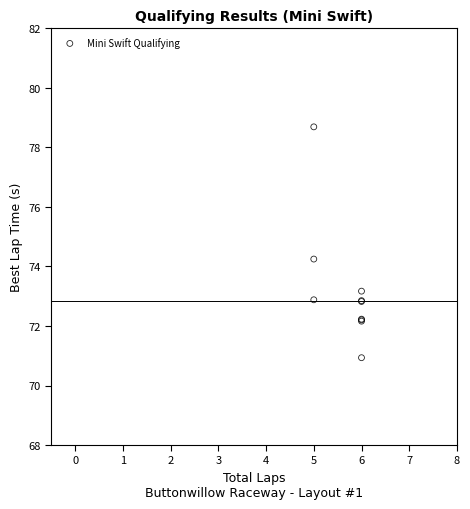

What Y value in the scatter plot is closest to 74?

74.2